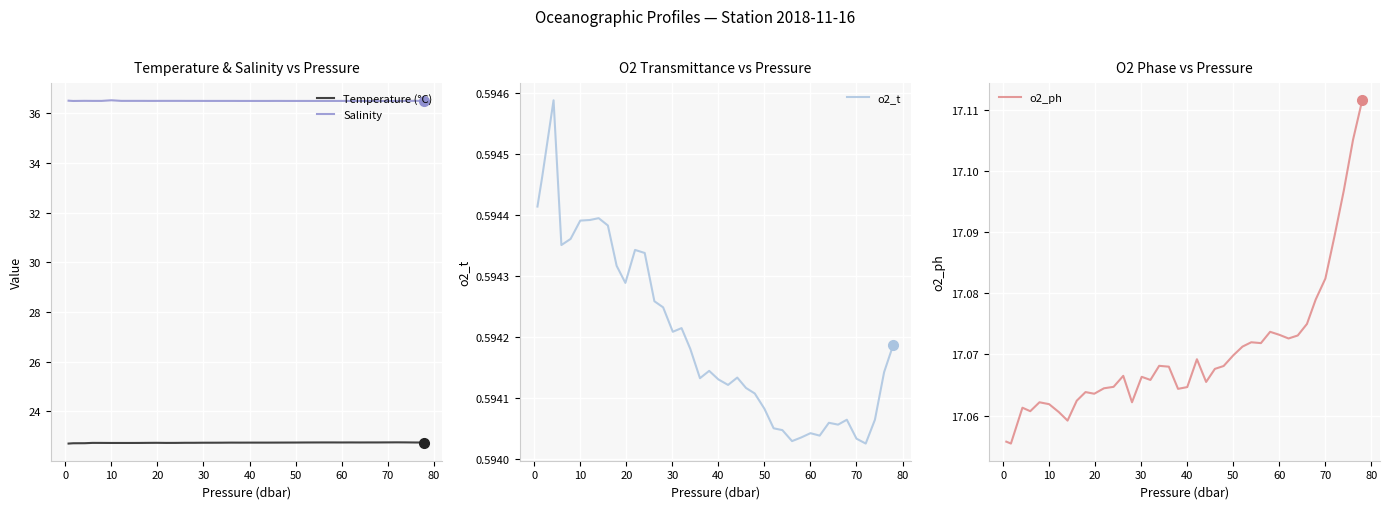

Is it true that Temperature (°C) equals 22.7 at 60?

True